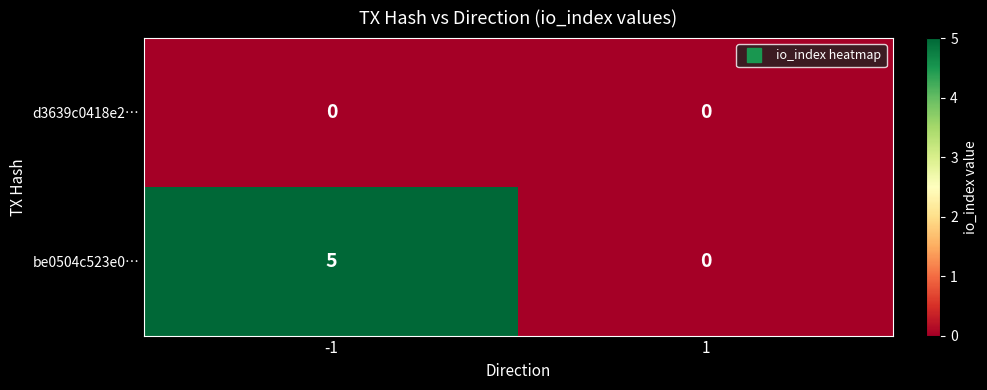

What is the greatest value displayed?

5